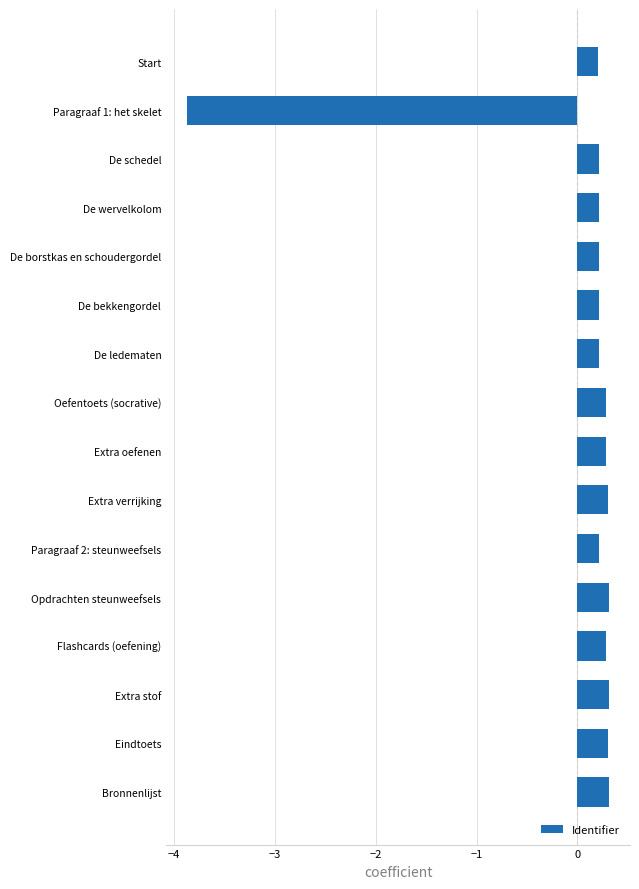

What is the difference between the maximum and minimum values?

4.2